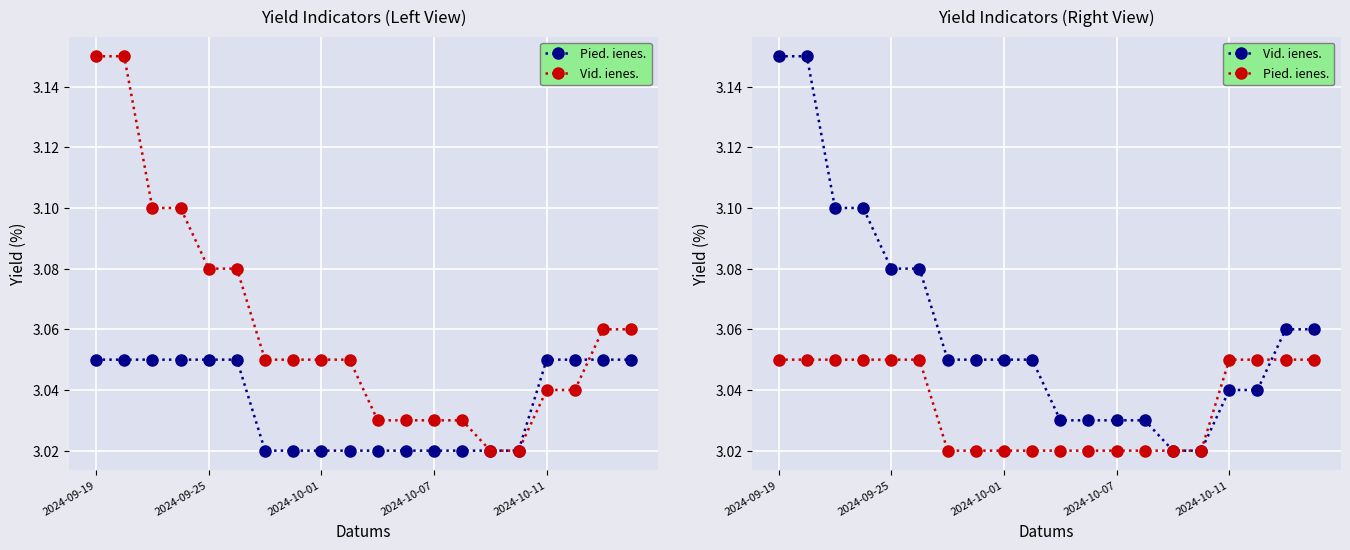

Which series has the largest range (max minus min)?

Vid. ienes.